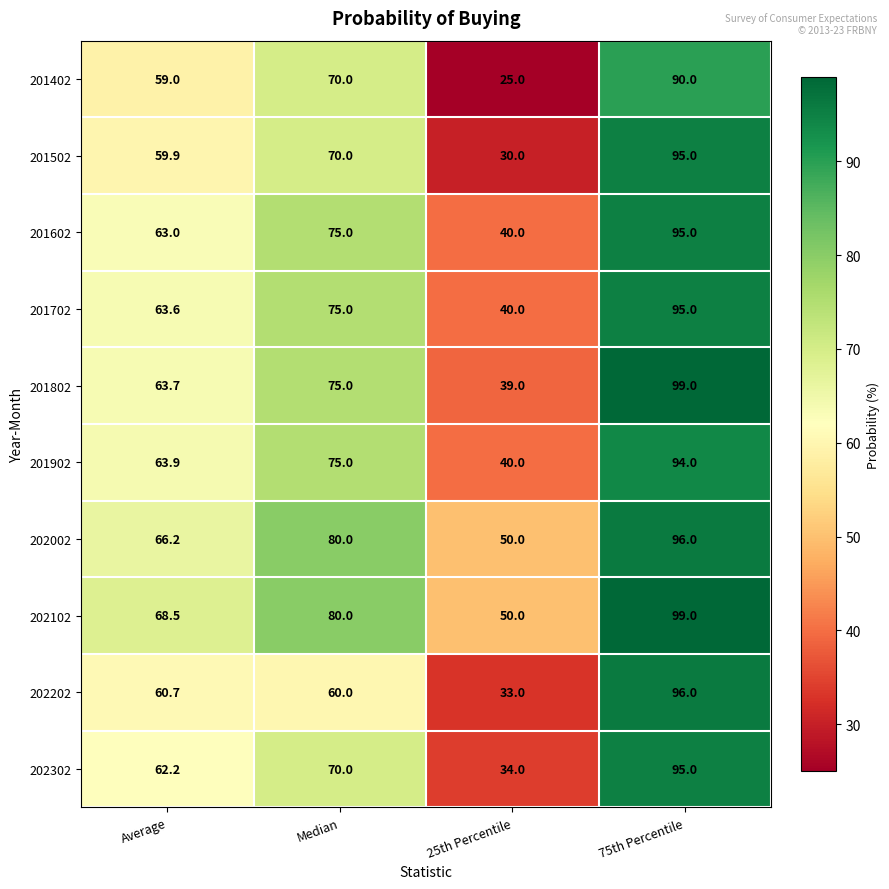

What is the average value of the 201902 series?

68.2